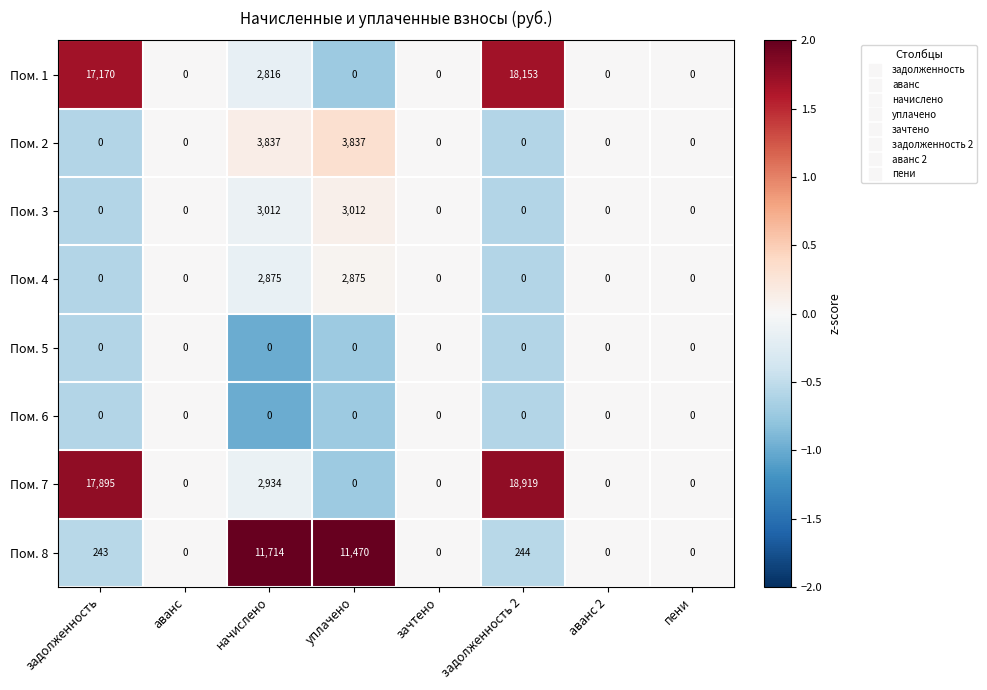

What is the highest value of the Пом. 4 series?

2875